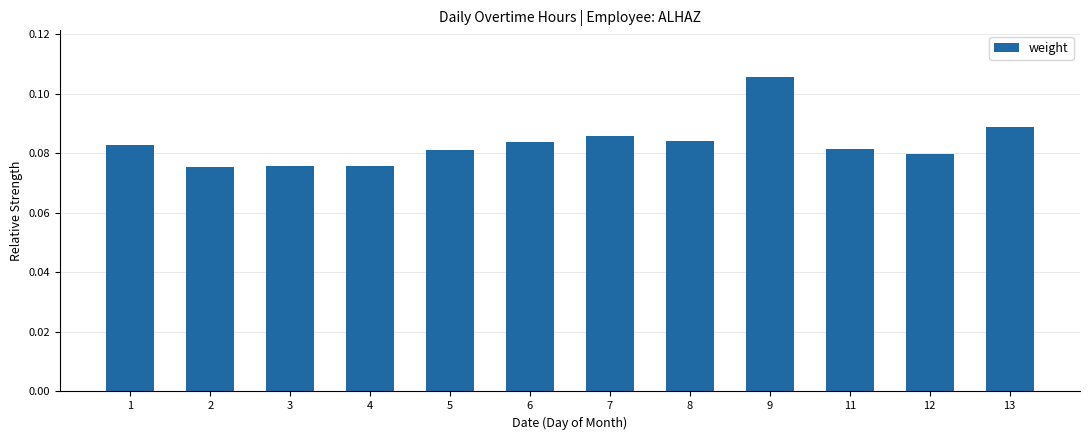

True or false: the data shows 0.0 at 9.

False